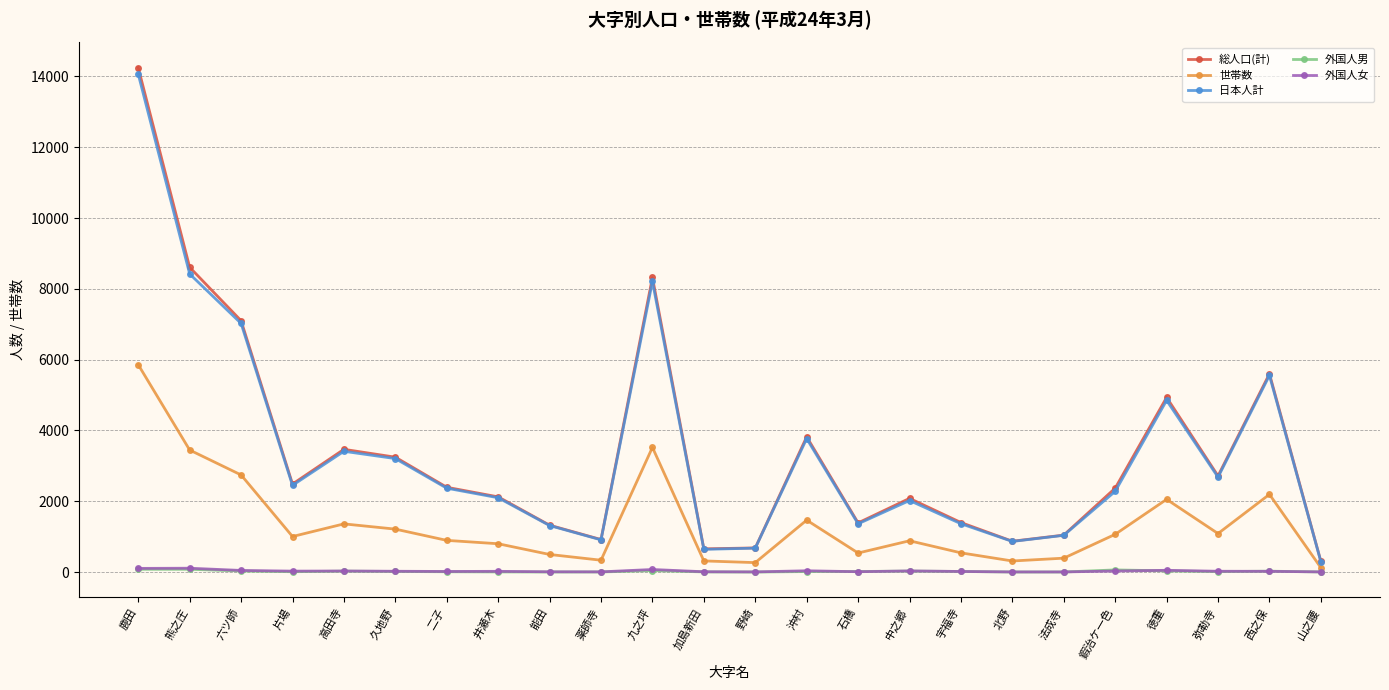

Does the chart have visible grid lines?

Yes